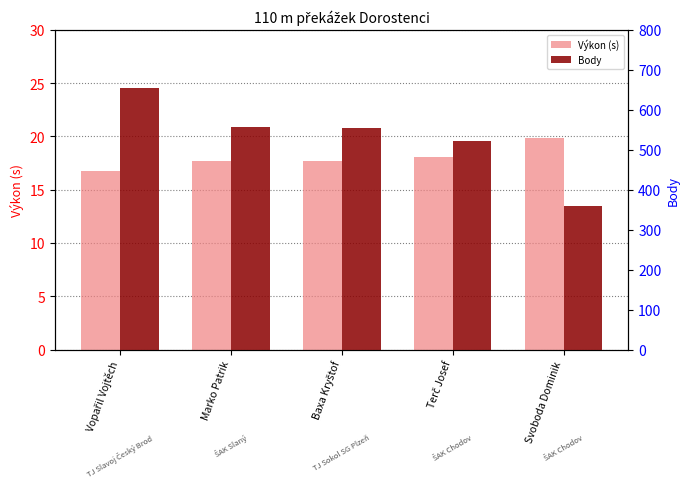

What is the sum of all Body values?

2644.0